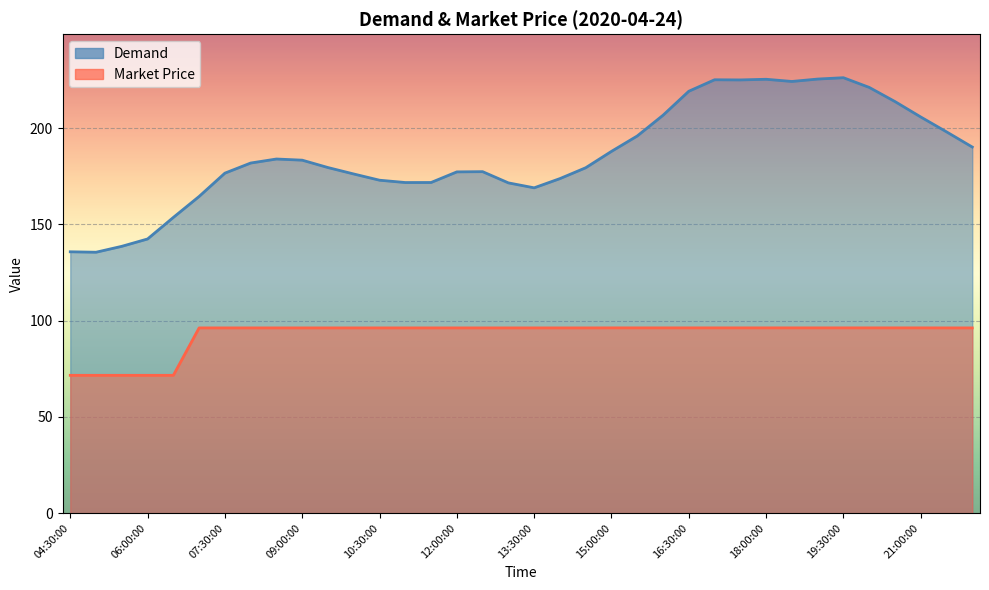

True or false: Demand and Market Price cross at least once.

False